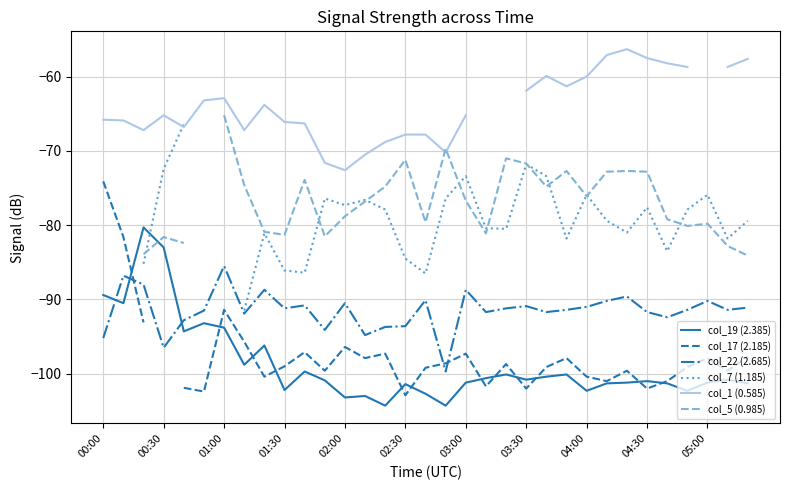

How many series are shown in this chart?

6